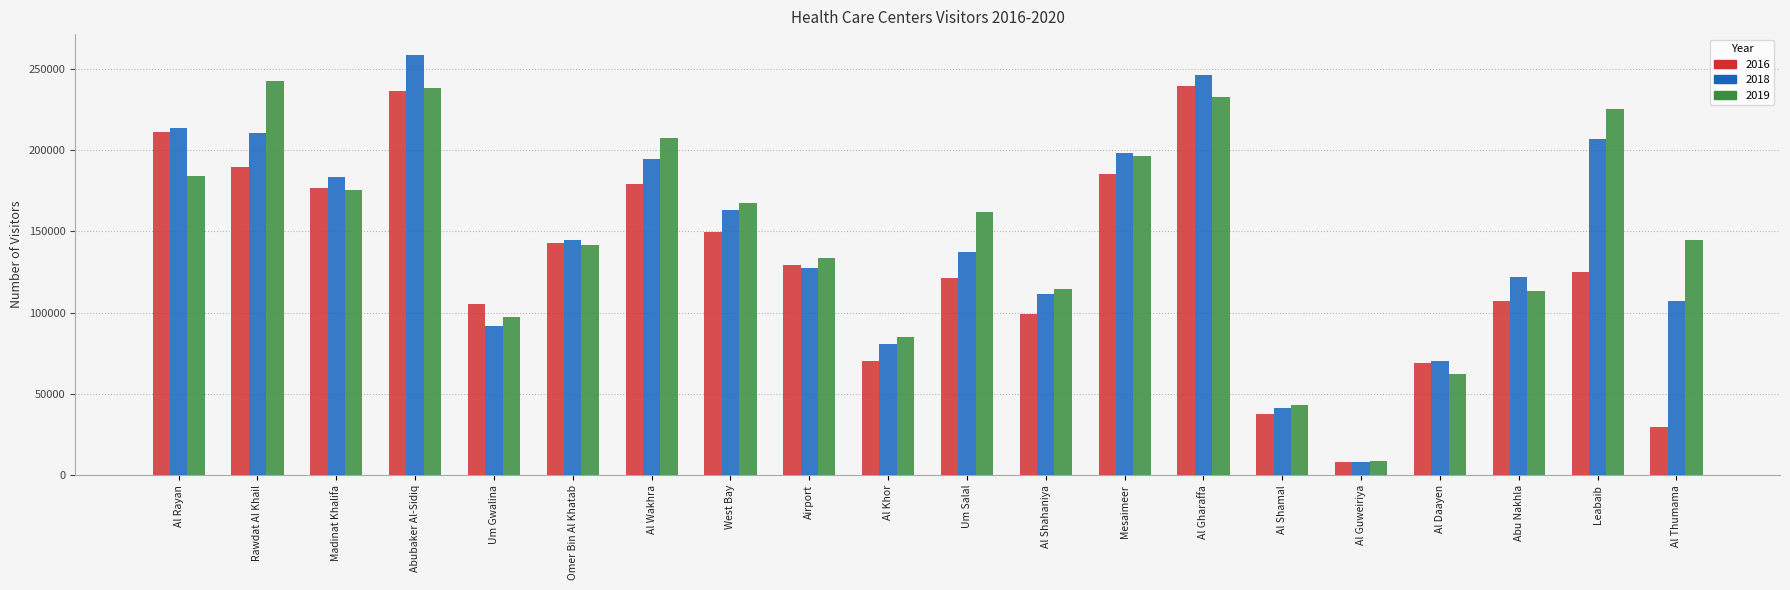

What is the average value of the 2019 series?

148651